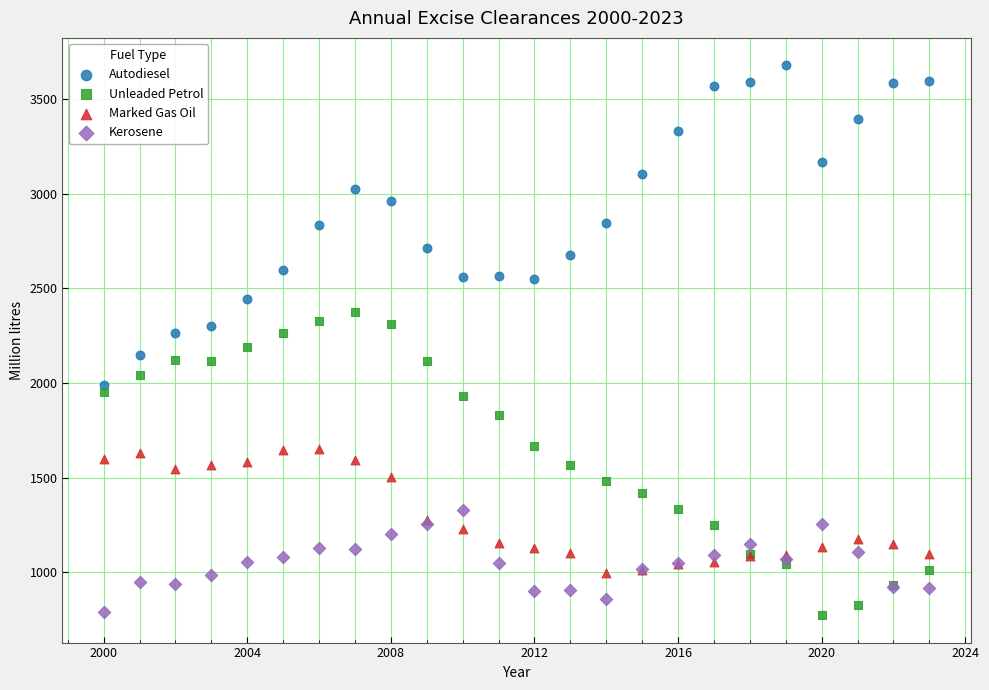

Which series has the largest Y range (max minus min)?

Autodiesel